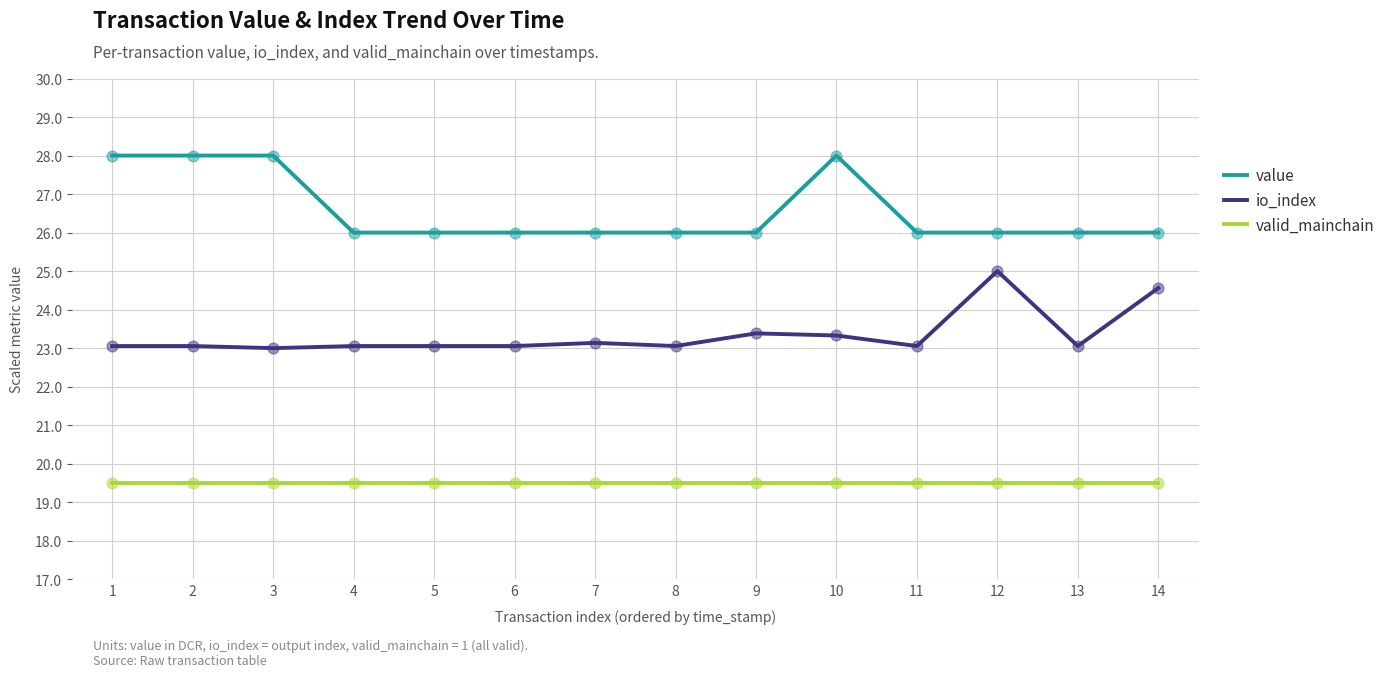

What are all the series names shown in the legend?

value, io_index, valid_mainchain